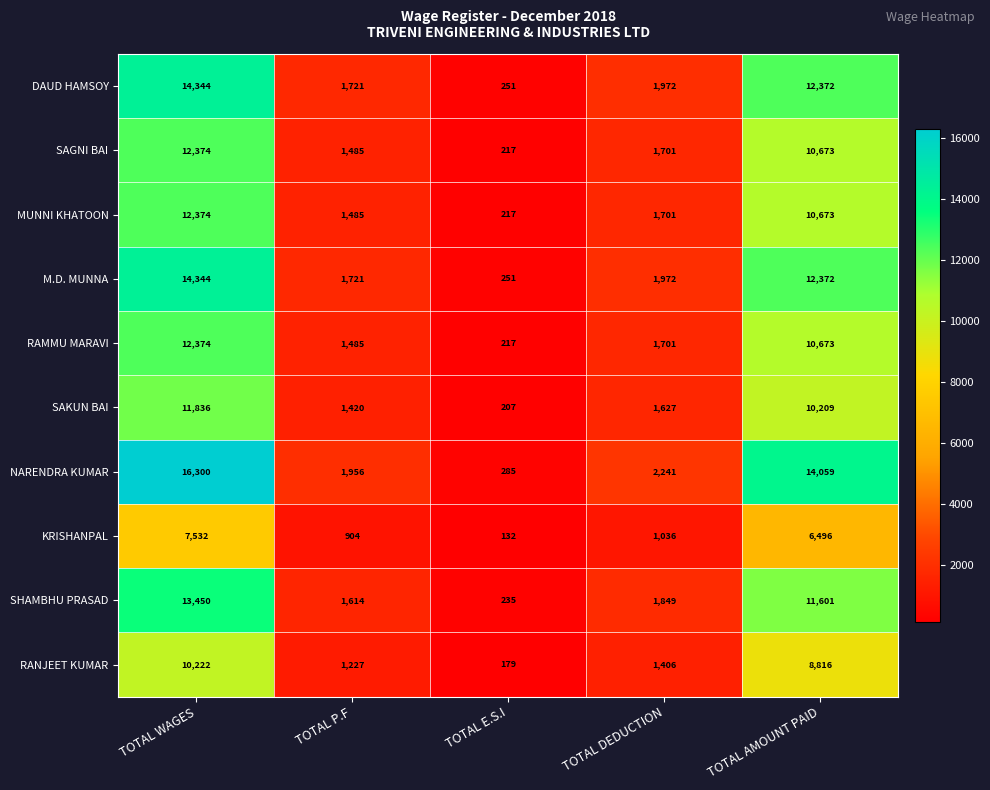

What is the difference between the highest and lowest values at TOTAL E.S.I?

153